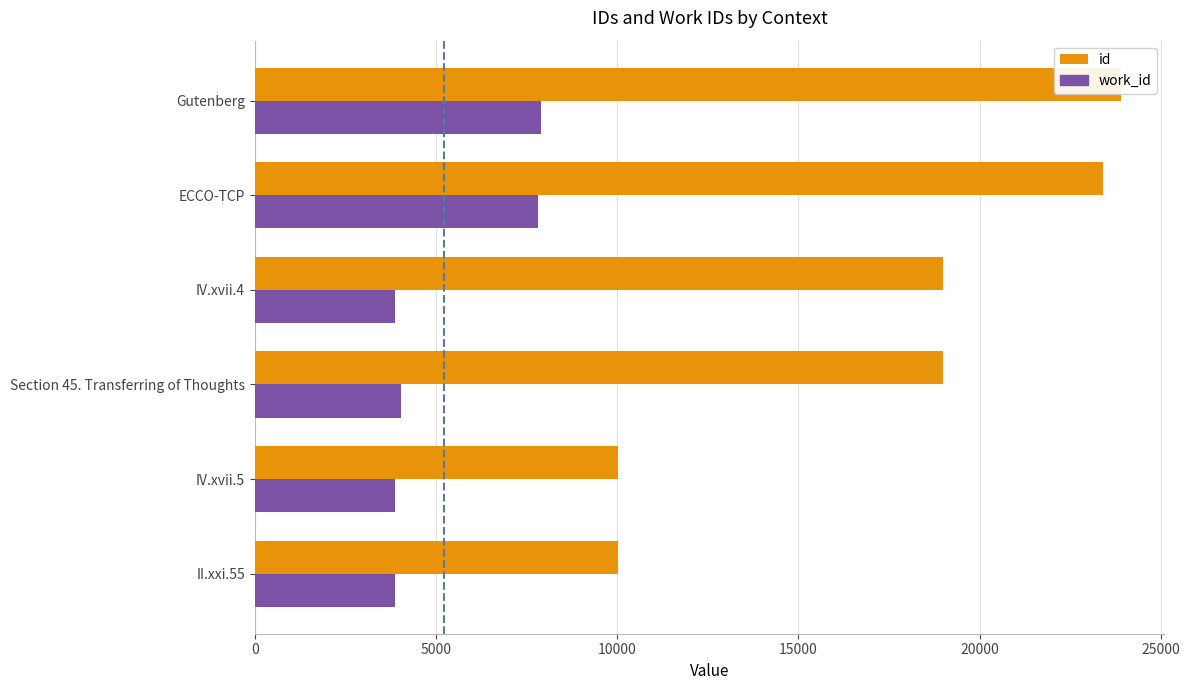

Rank the series by their average value, from highest to lowest.

id, work_id